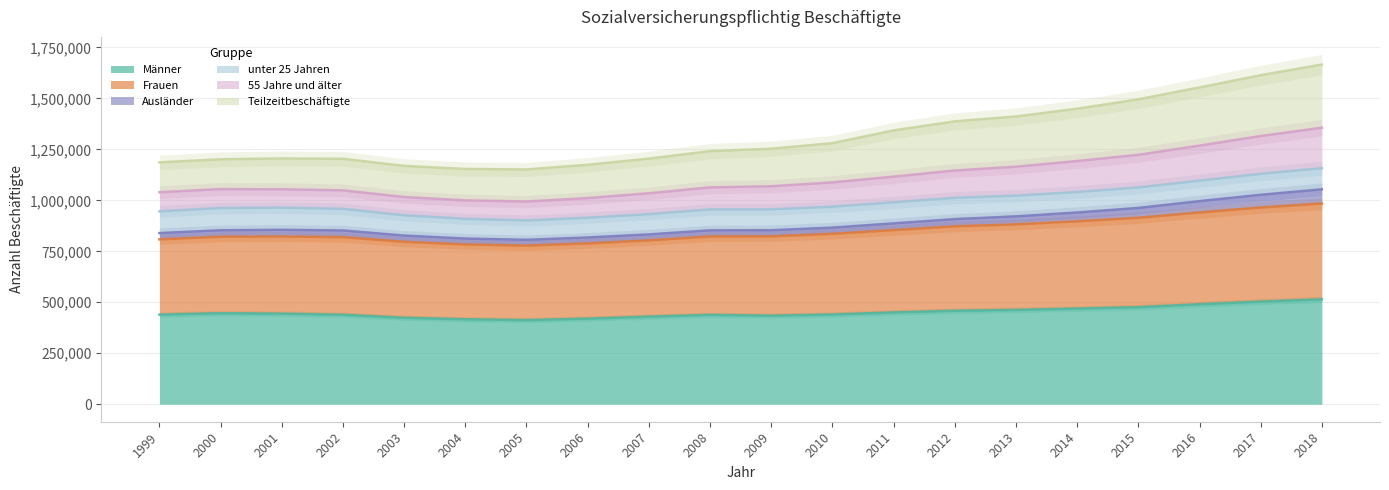

What is the highest value of the Männer series?

514602